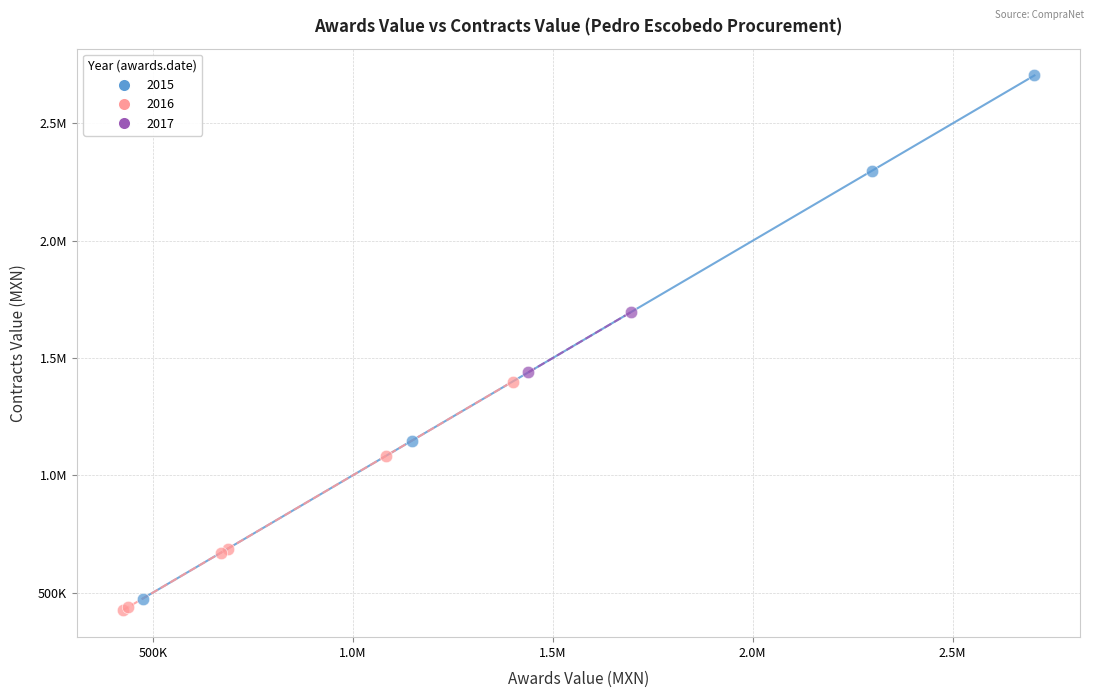

What are all the series names shown in the legend?

2015, 2016, 2017